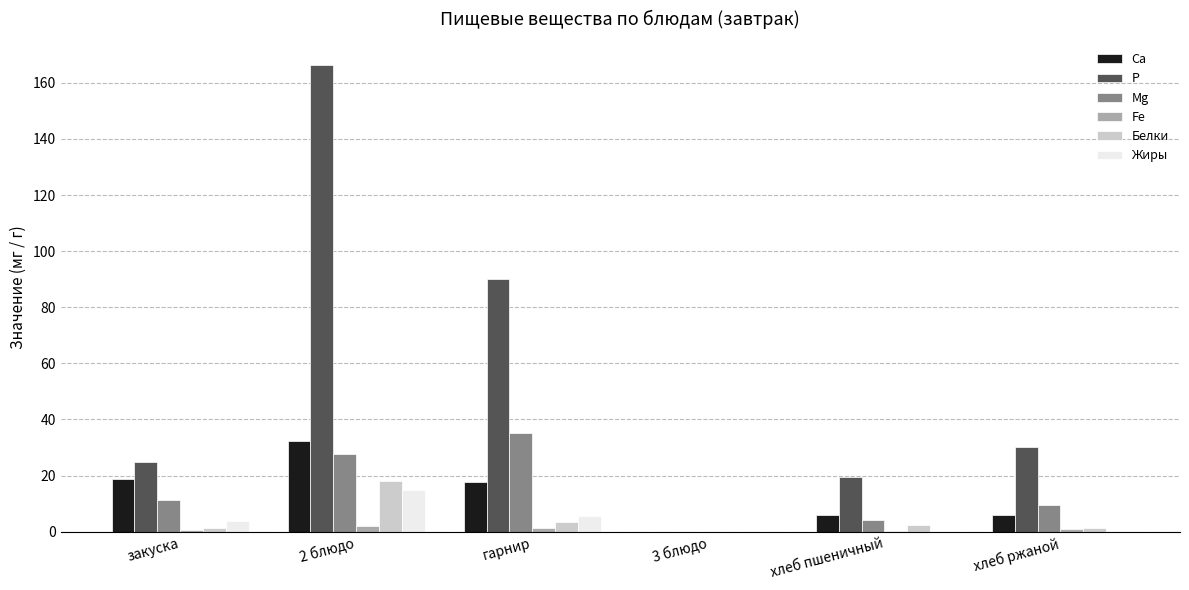

Where does the Белки series first go above 2?

2 блюдо